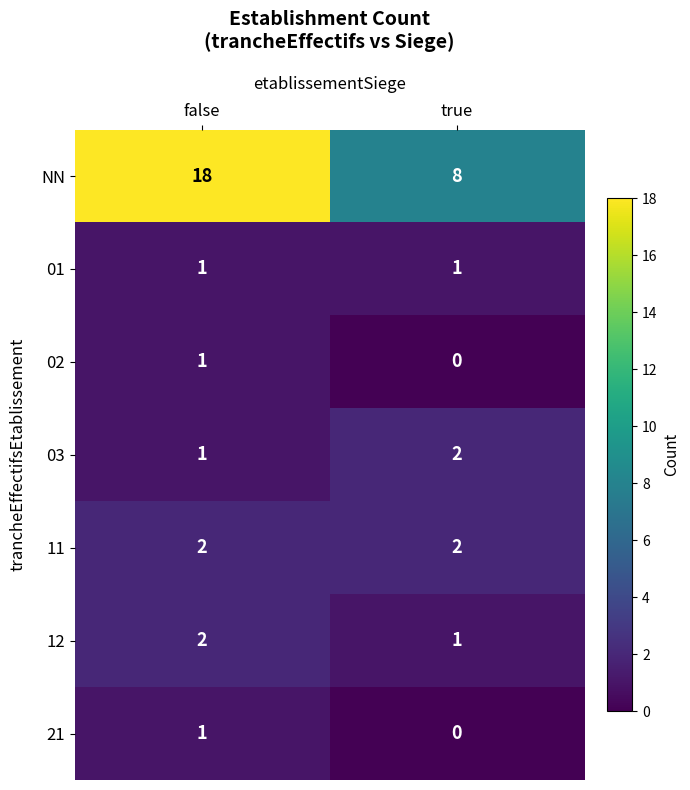

Count the number of categories in the chart.

2